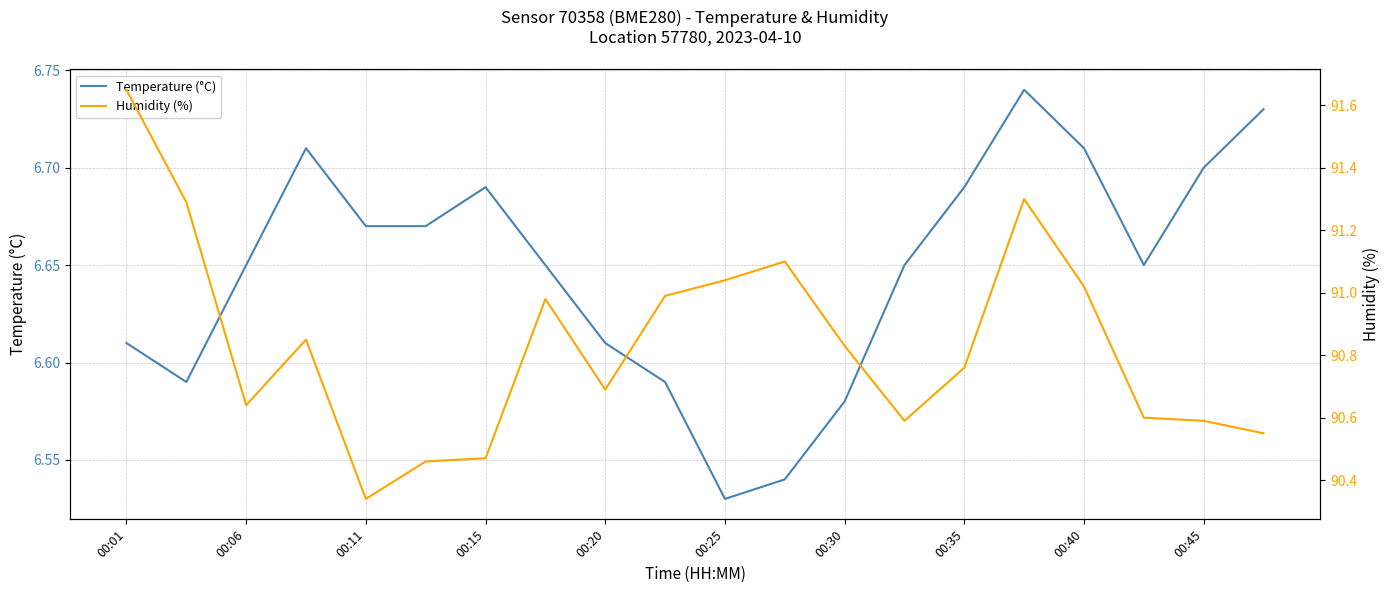

What value does the Humidity (%) series have at 00:25?

91.0